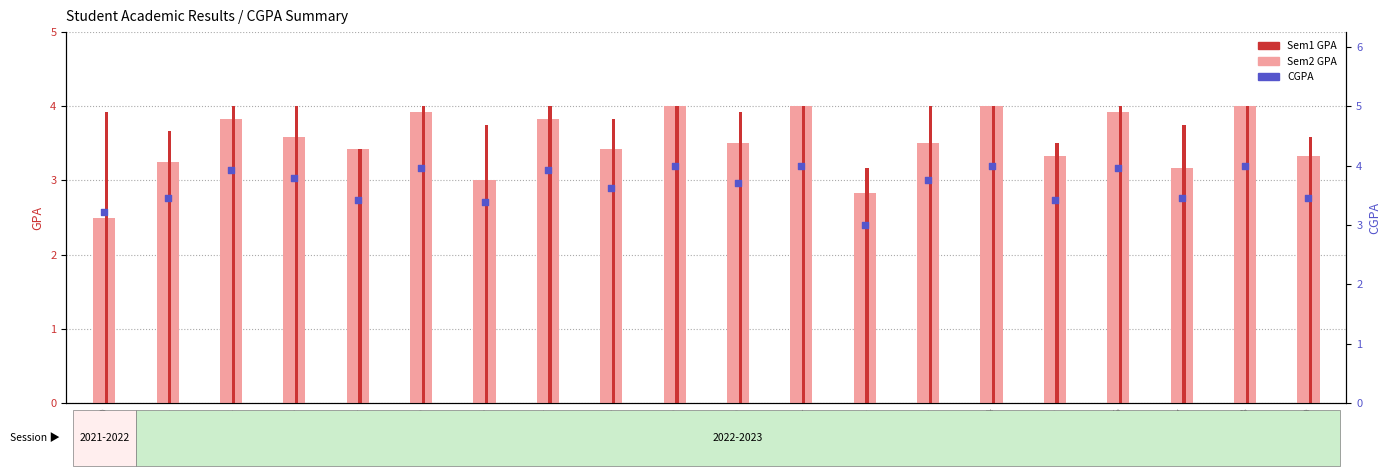

At which category is the sum across all series the highest?

23549908009